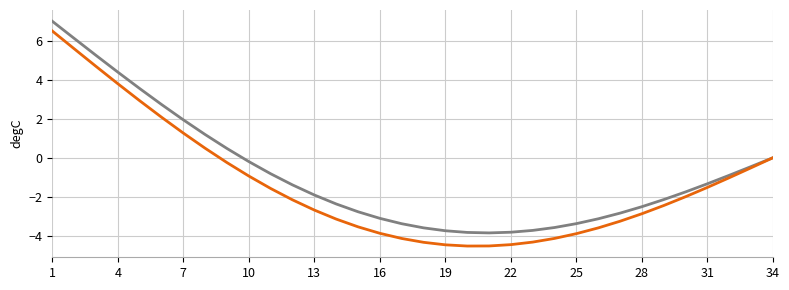

What is the minimum value shown in the chart?

-4.5